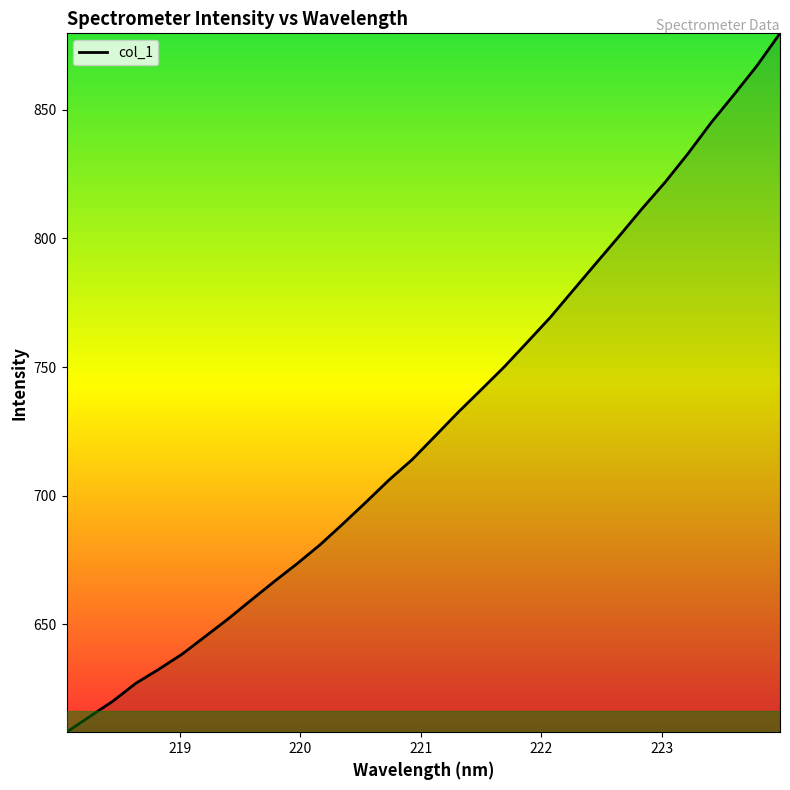

What is the greatest value displayed?

879.8